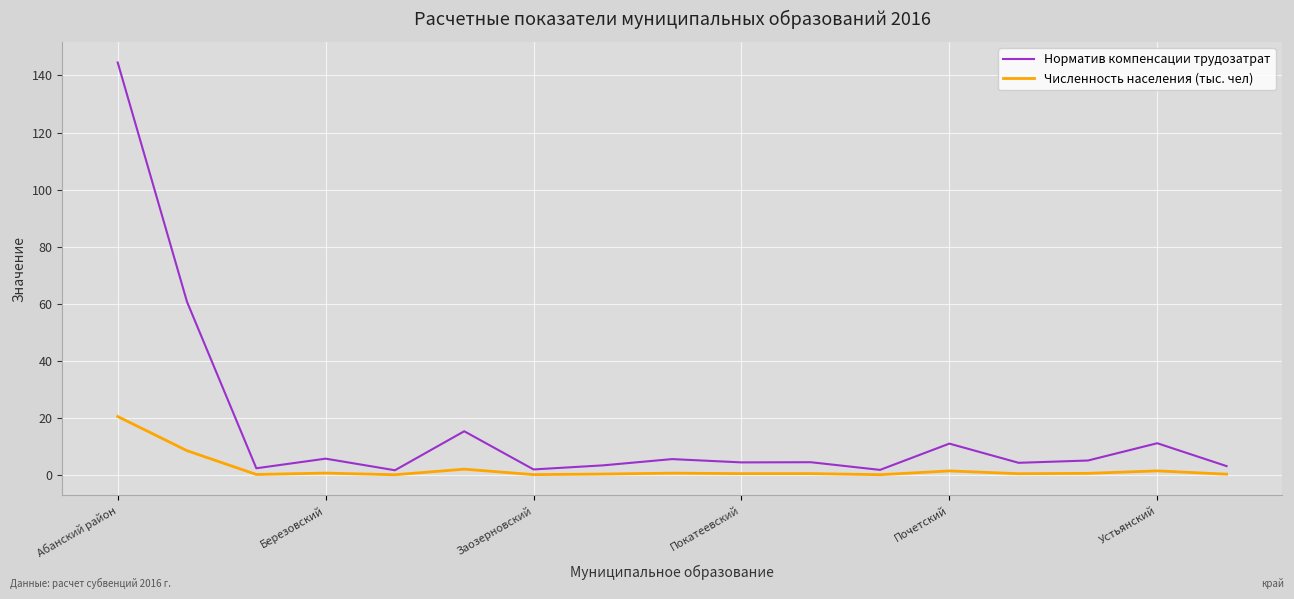

List the series in order of their peak value, lowest first.

Численность населения (тыс. чел), Норматив компенсации трудозатрат